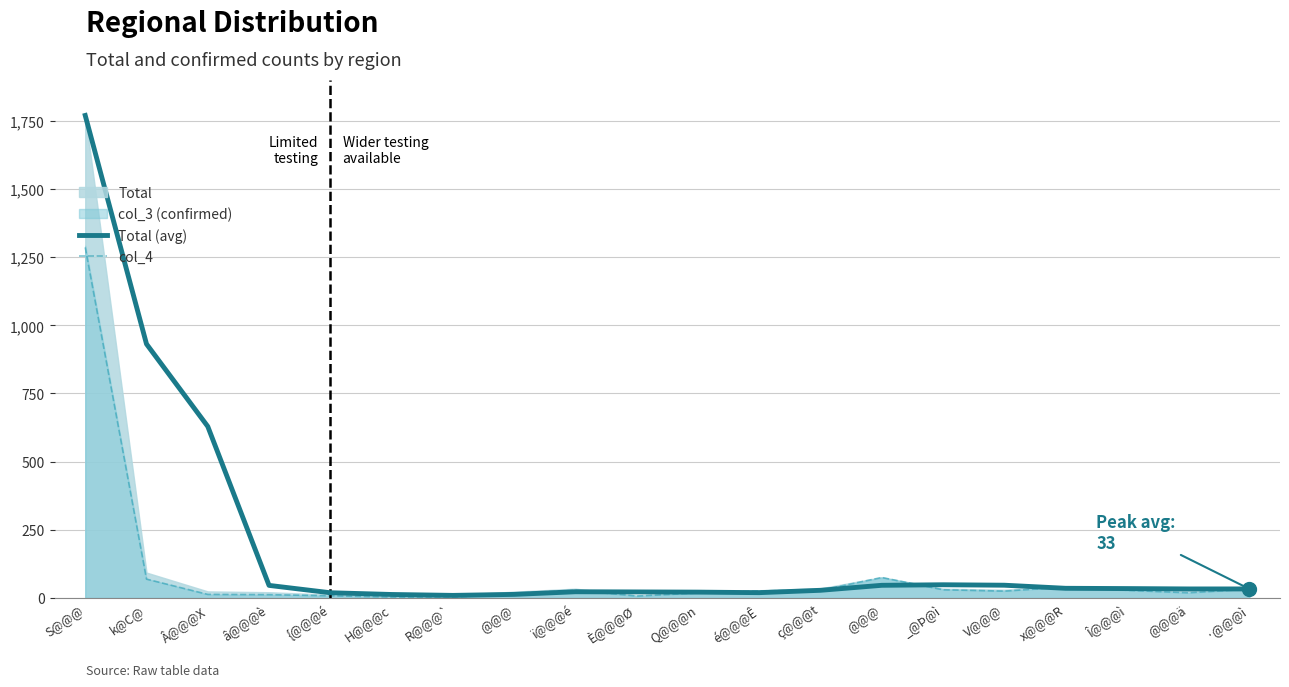

What is the total value across all series at {@@@é?

27.0